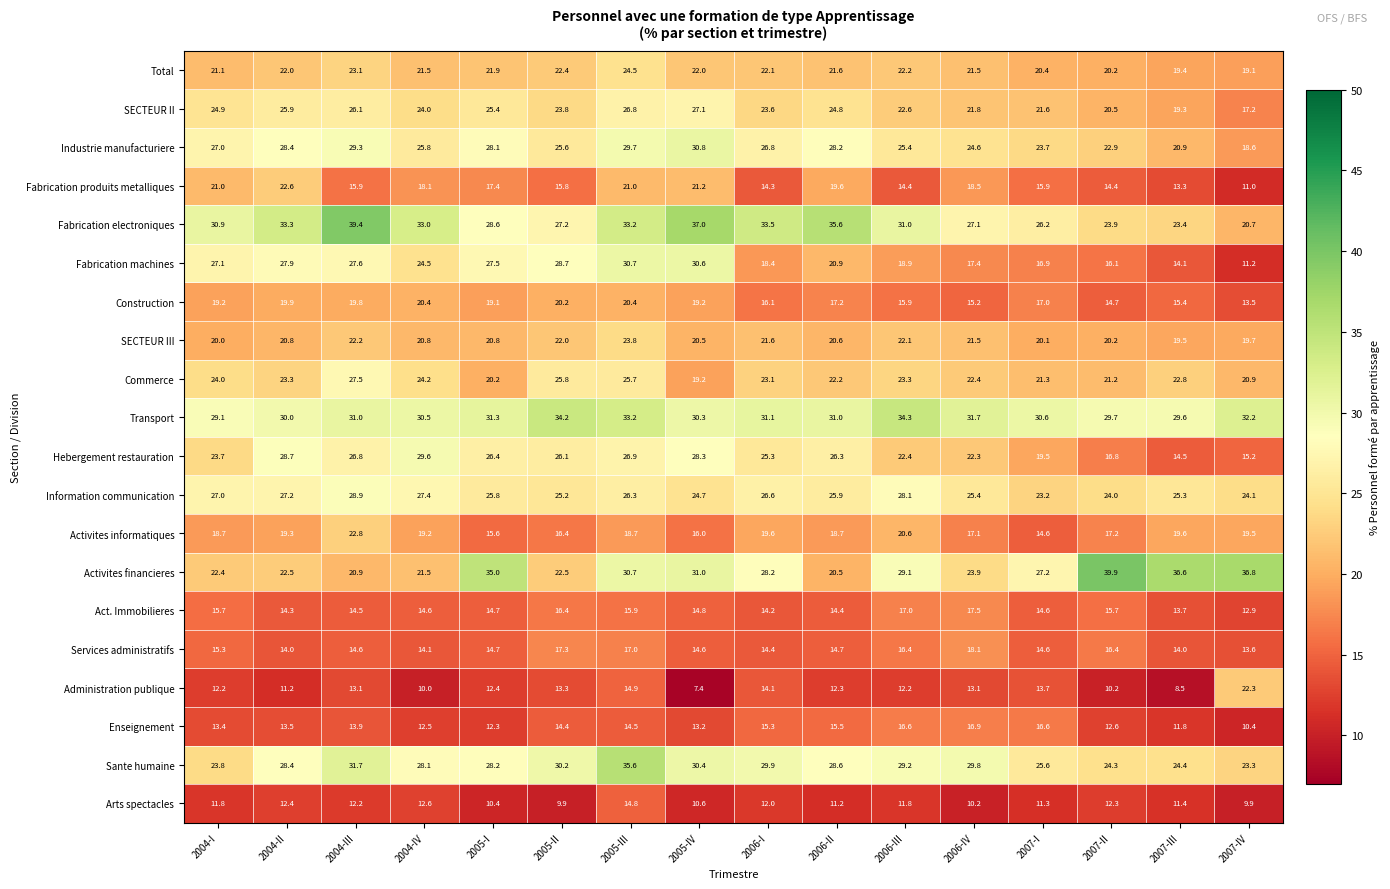

How many values in the Hebergement restauration series are below 26?

8